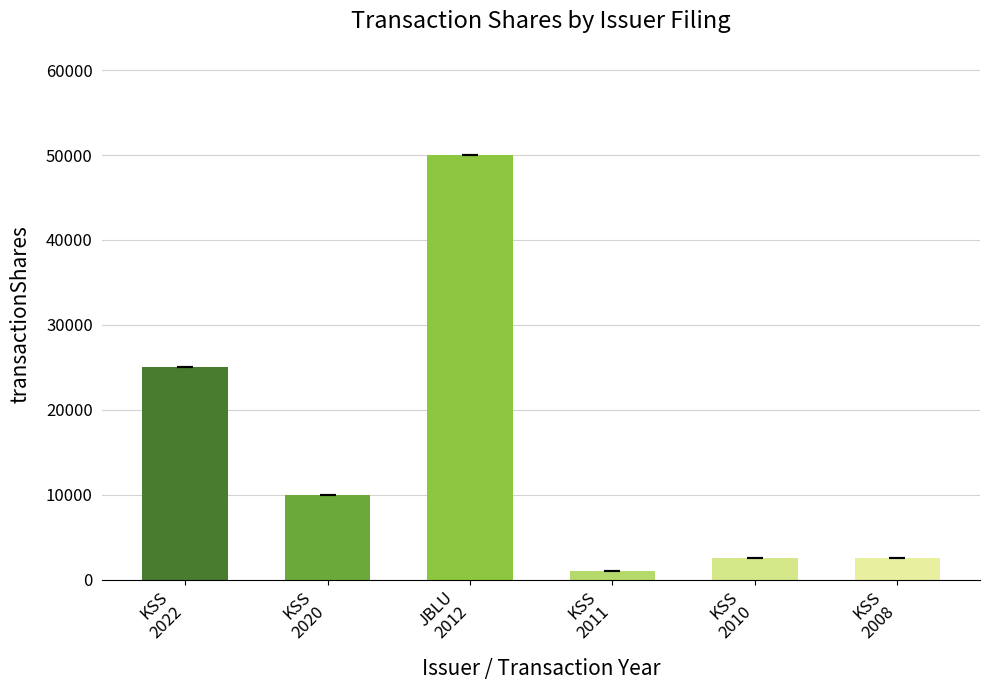

The chart shows a value of 10000 at KSS
2020. True or false?

True